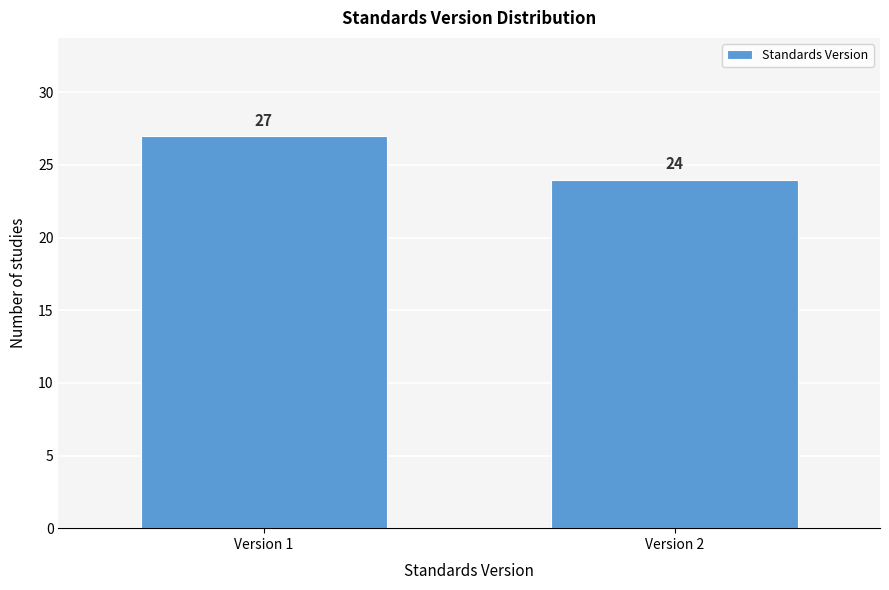

Reading right to left, what are all the values shown in this chart?

Version 2=24	Version 1=27